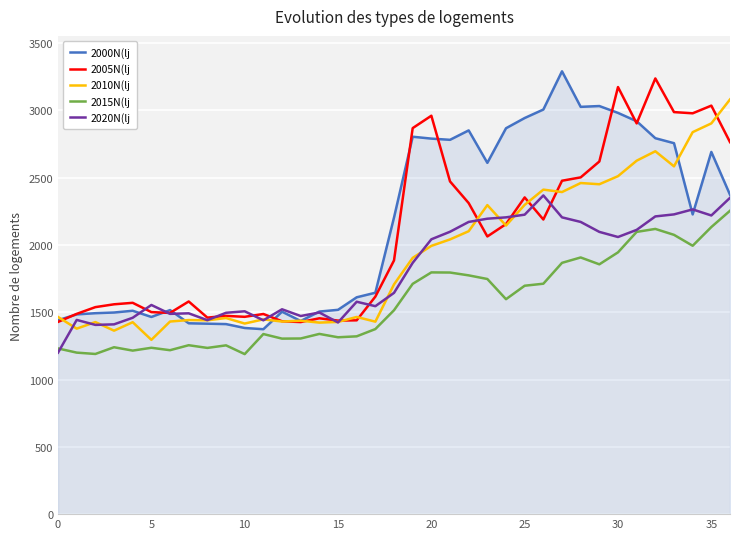

What is the greatest value displayed?

3290